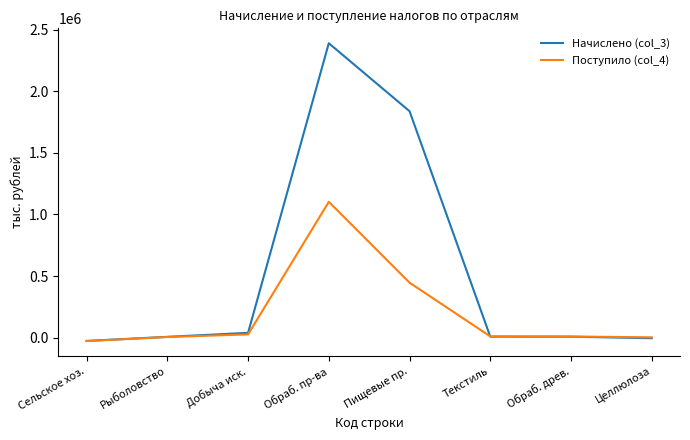

List the series in order of their peak value, lowest first.

Поступило (col_4), Начислено (col_3)